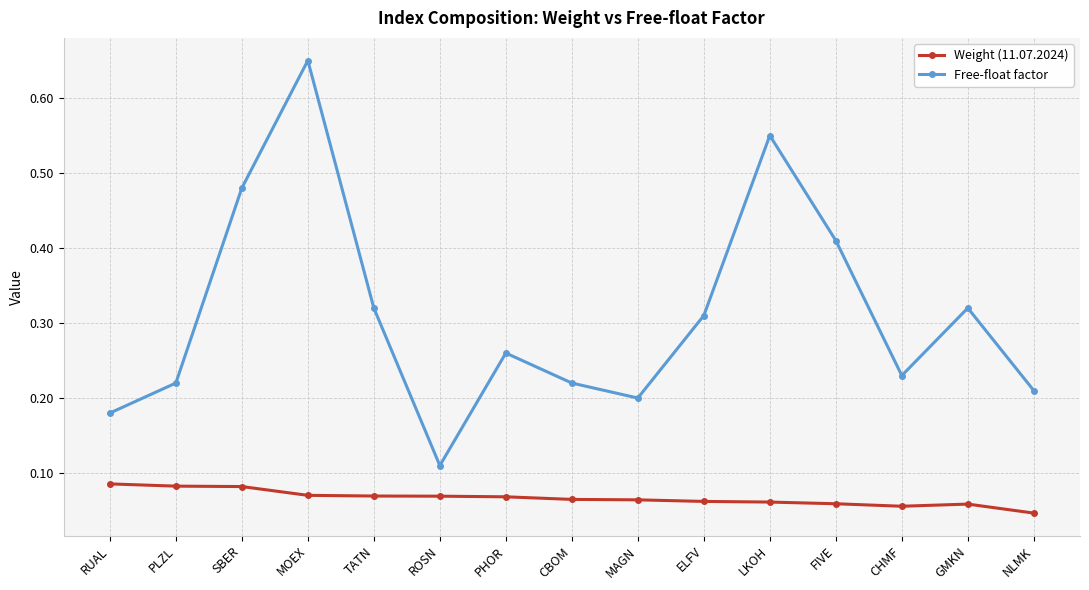

Which series has the largest range (max minus min)?

Free-float factor